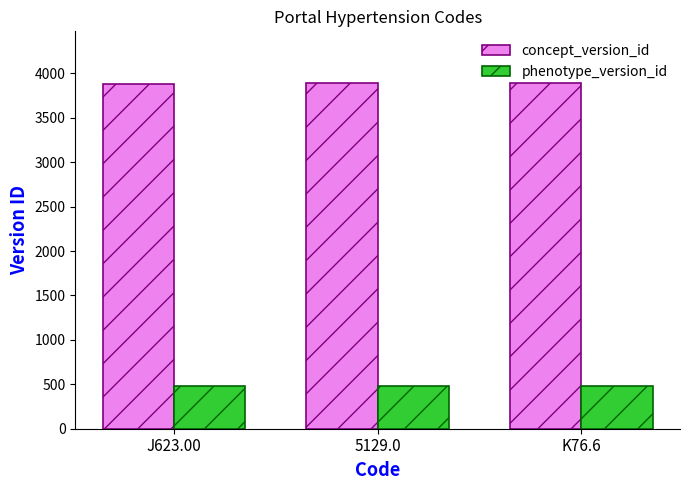

What is the sum of the phenotype_version_id values at J623.00 and 5129.0?

972